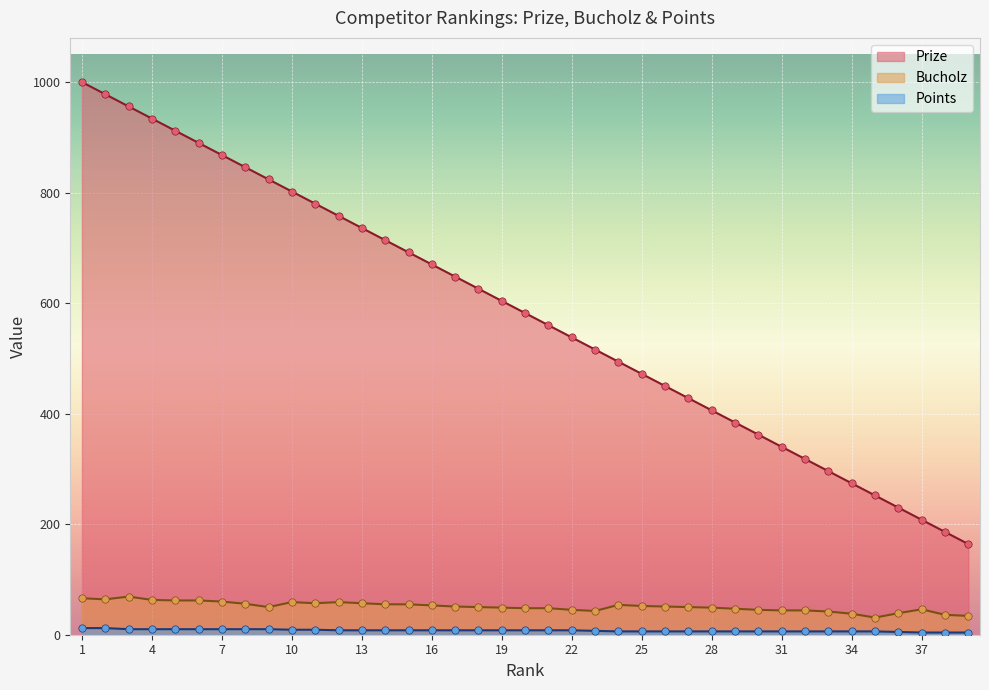

Which series contains the lowest Y value?

Points